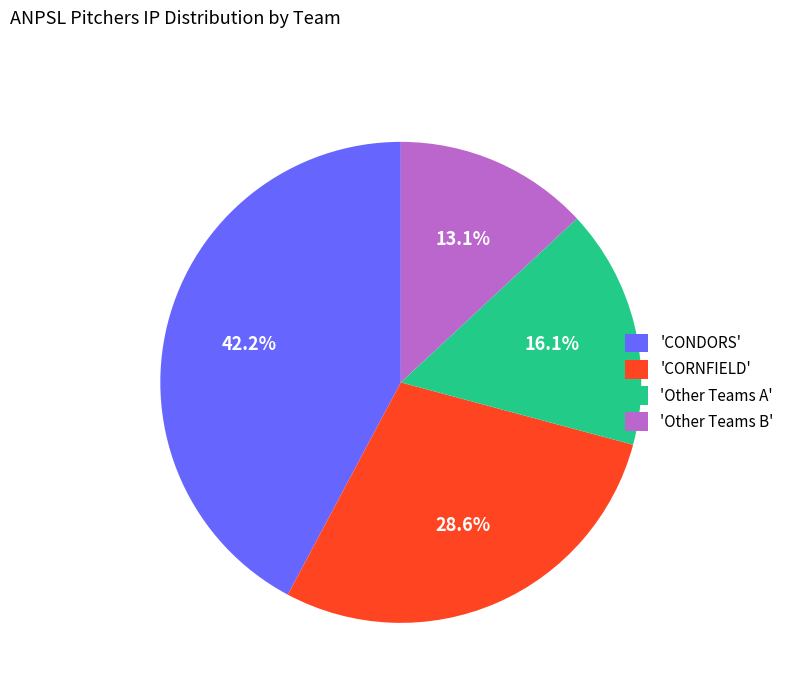

What is the largest slice in the pie chart?

'CONDORS'